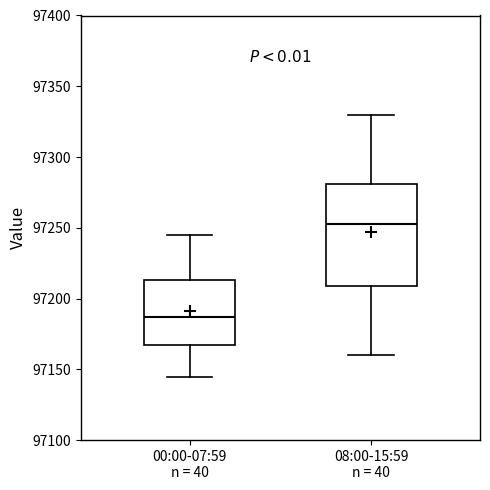

Which box's median line is the highest?

08:00-15:59 n = 40